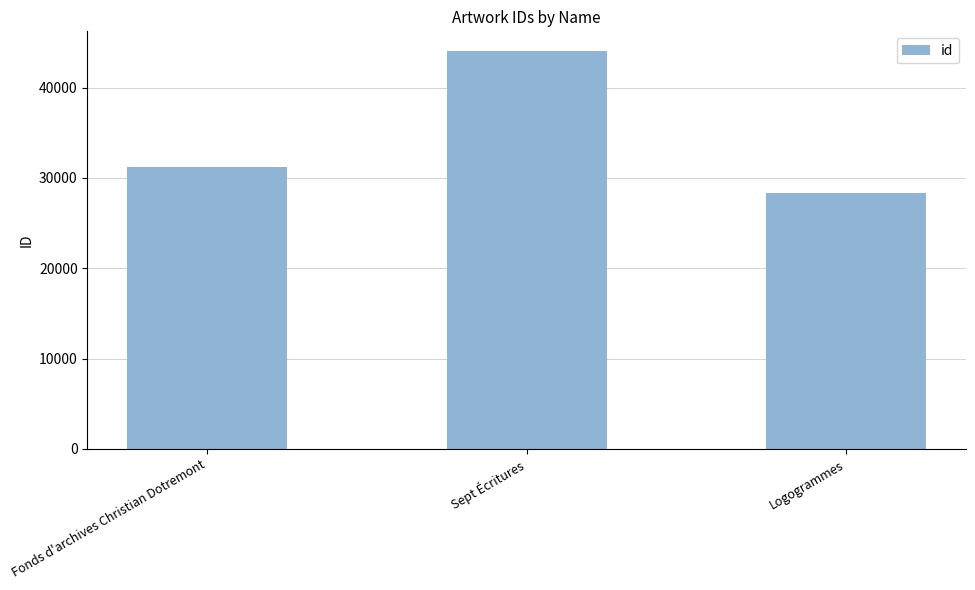

Is it true that the value at Sept Écritures is 44037?

True